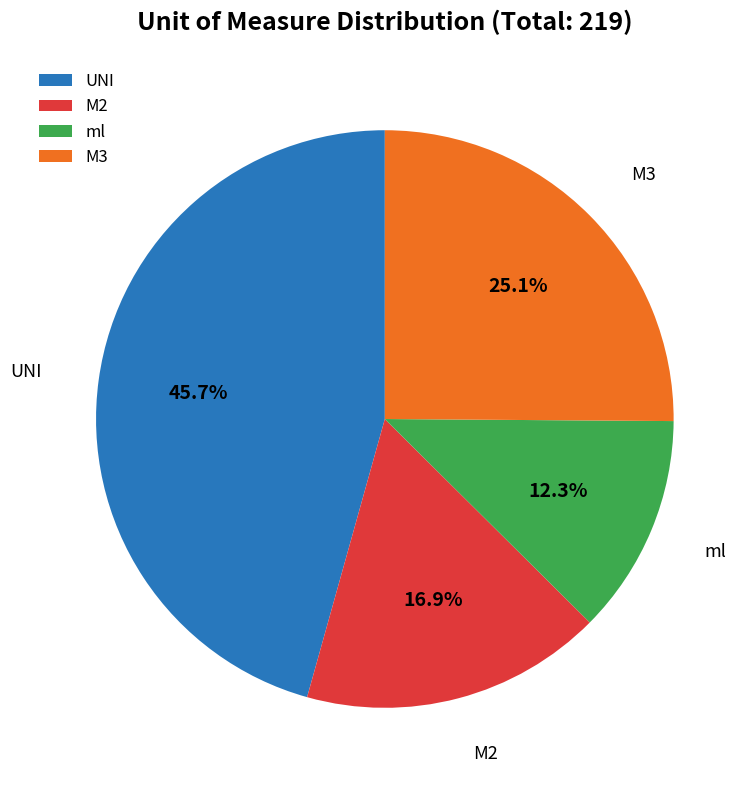

What percentage is the M2 slice, to the nearest percent?

17%